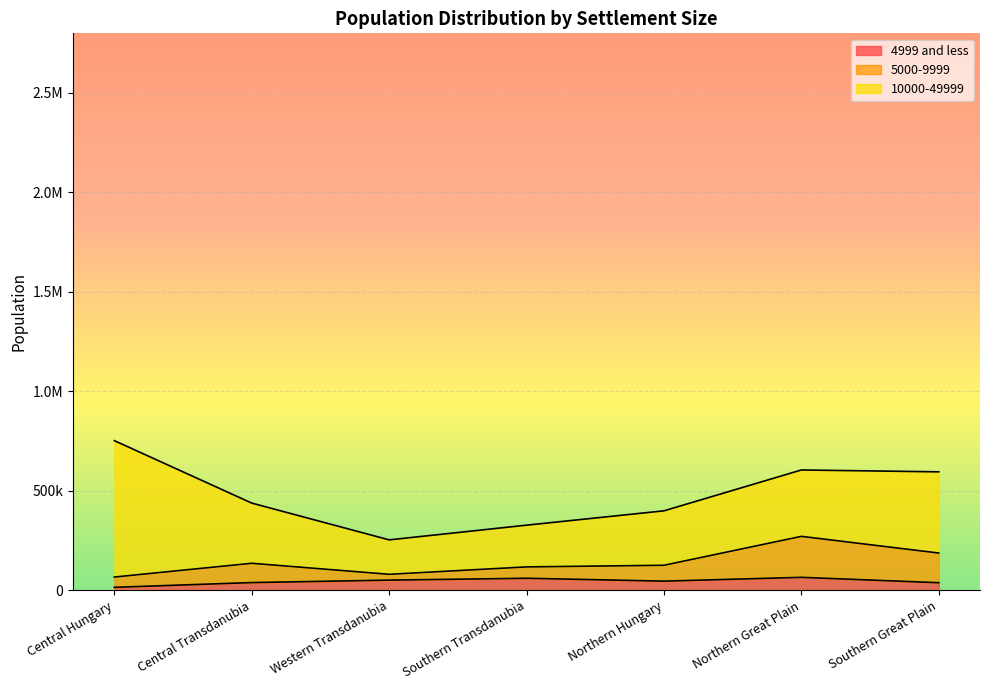

What is the sum of the 10000-49999 values at Northern Great Plain and Southern Transdanubia?

543714